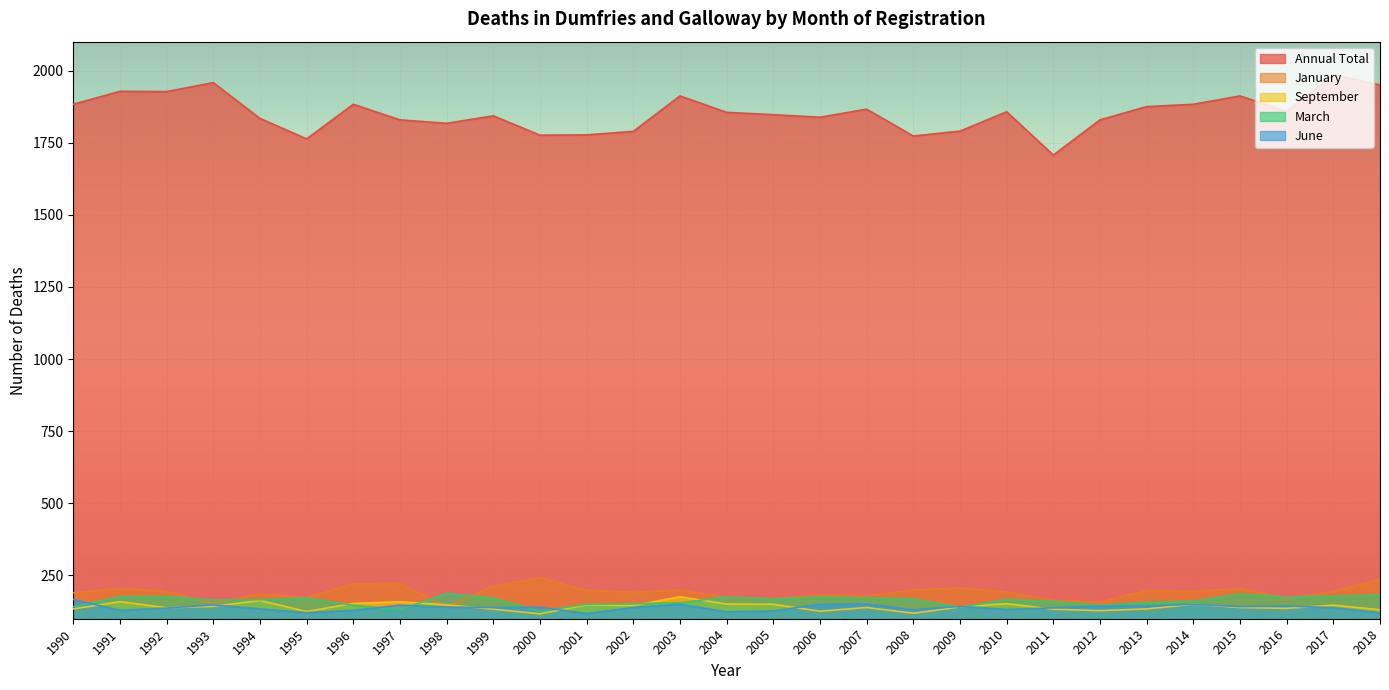

How many lines are shown in the chart?

5